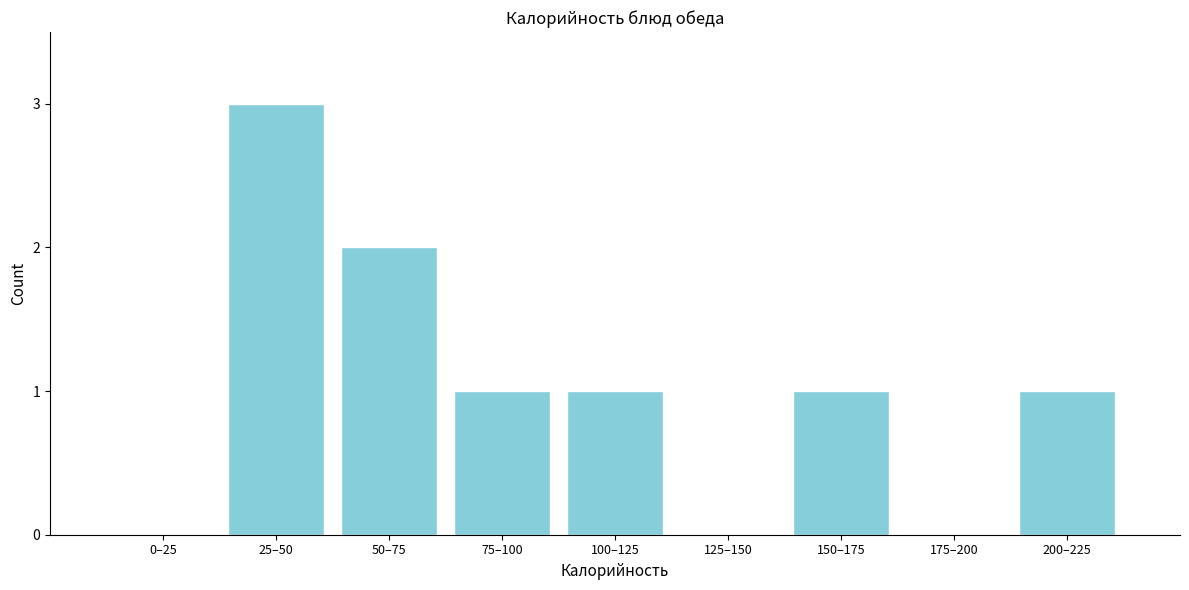

Reading left to right, extract all data points from this chart.

0–25=0	25–50=3	50–75=2	75–100=1	100–125=1	125–150=0	150–175=1	175–200=0	200–225=1